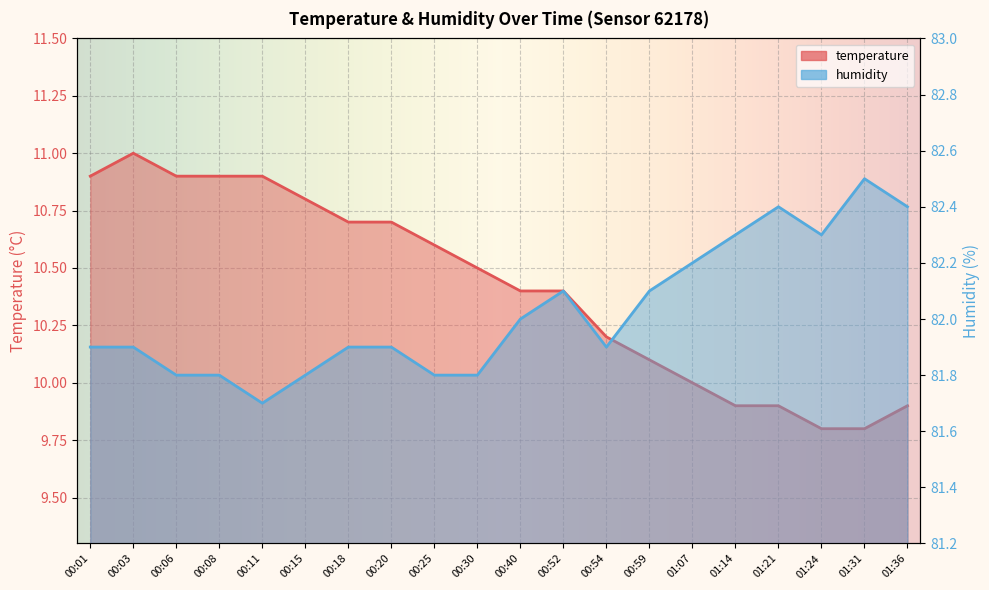

True or false: temperature has more than 2 interior local peaks.

False